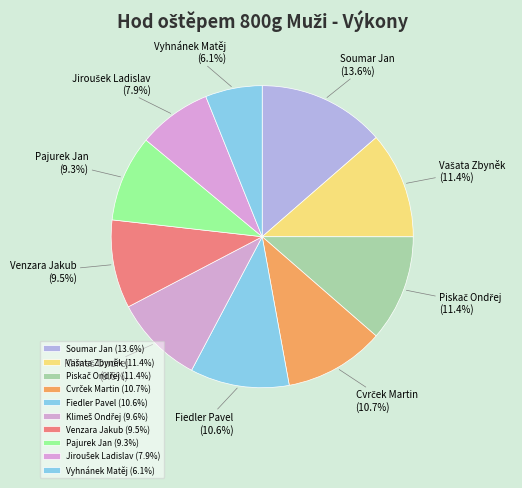

Is there a majority slice in this chart?

No